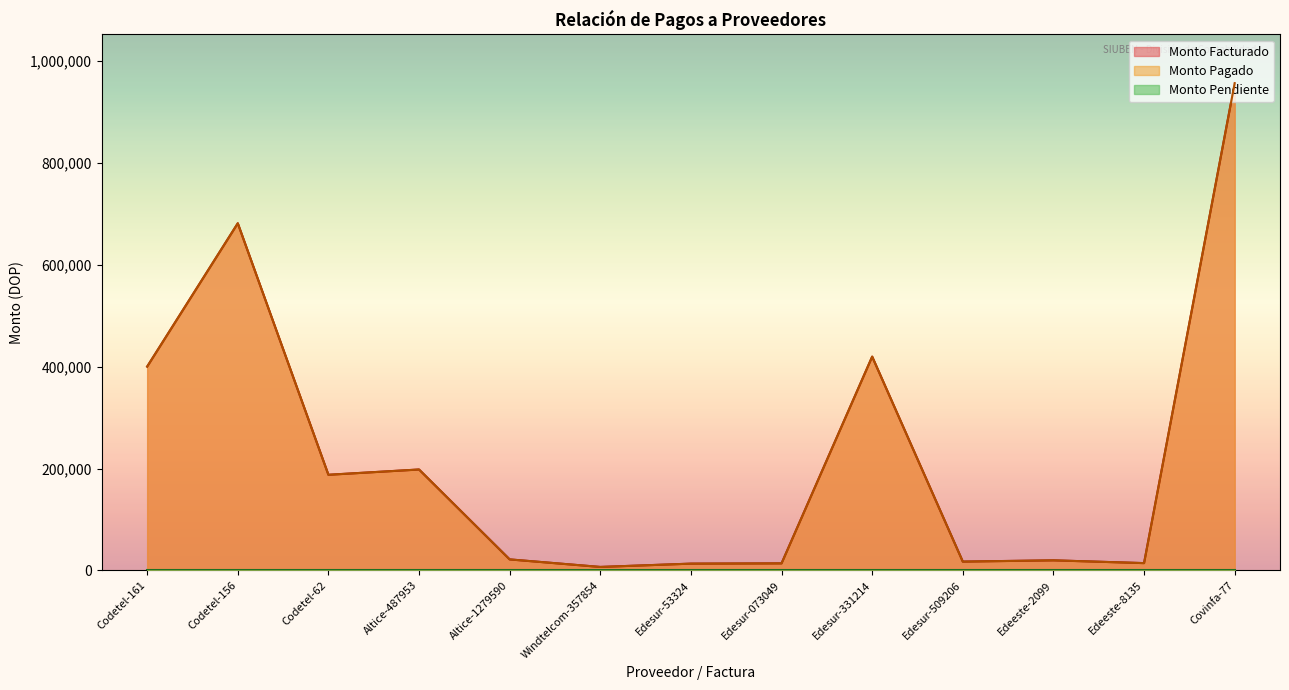

Is the value of Monto Pagado at Codetel-156 greater than the value of Monto Facturado at Altice-1279590?

Yes